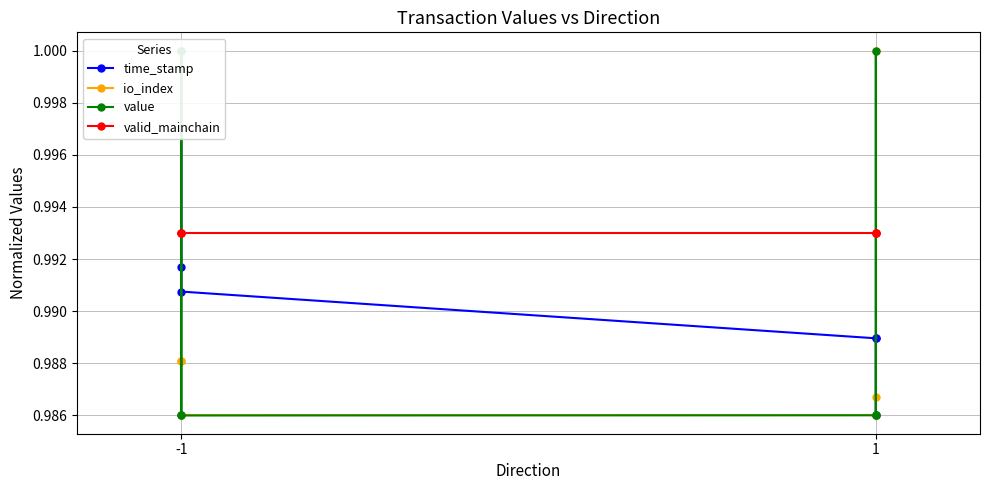

True or false: valid_mainchain has a value of 1.4 at -1.

False